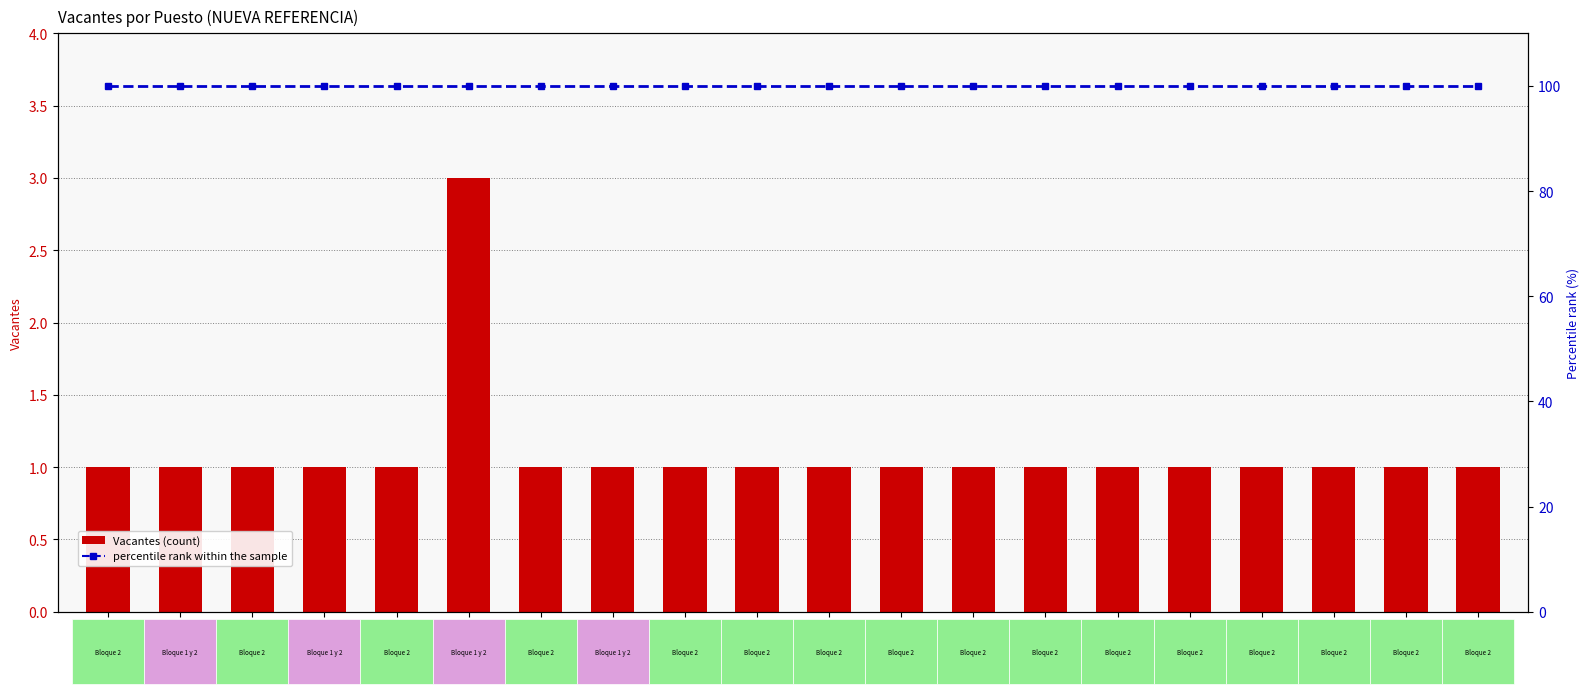

List the labels in order of percentile rank within the sample value, smallest first.

IECEE-022, ECSC-037, ECSC-081, ECSI-049, ESRR-008, IESSM-041, ESST-010, ESST-021, IMW-001, IMW-002, IMW-003, IMXP-001, OEAA-001, OEAA-002, OEFF-001, OEFF-002, OEFR-001, EEMW-005, EEMW-014, EEMW-017